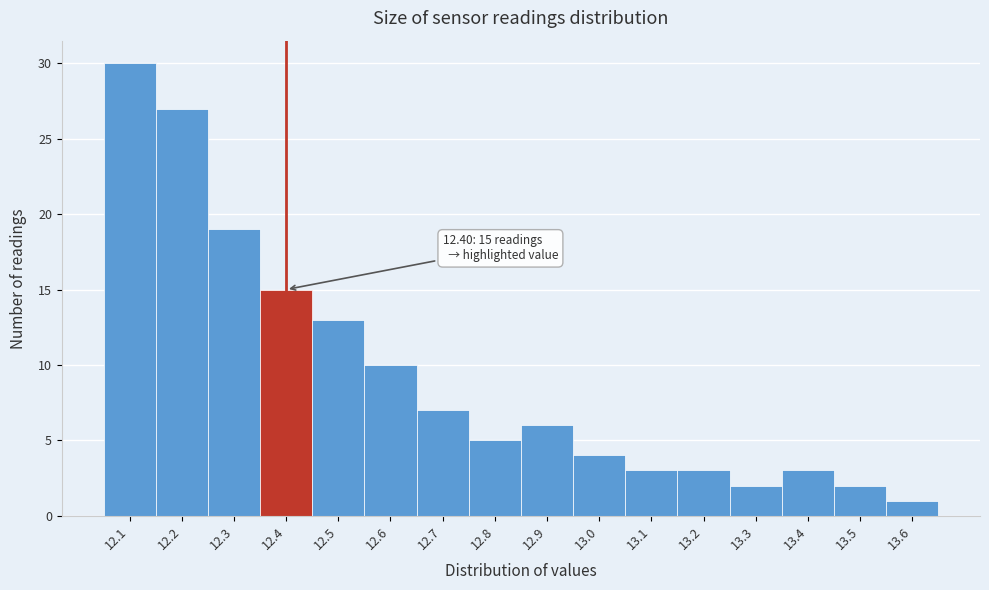

Which range on the x-axis has the tallest bar?

12.05 to 12.15